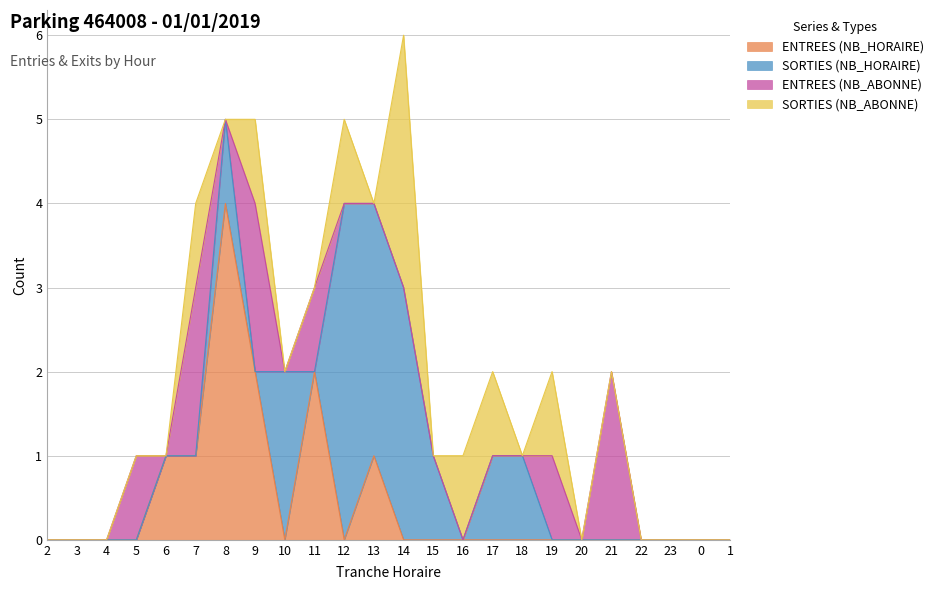

What is the highest value of the ENTREES (NB_HORAIRE) series?

4